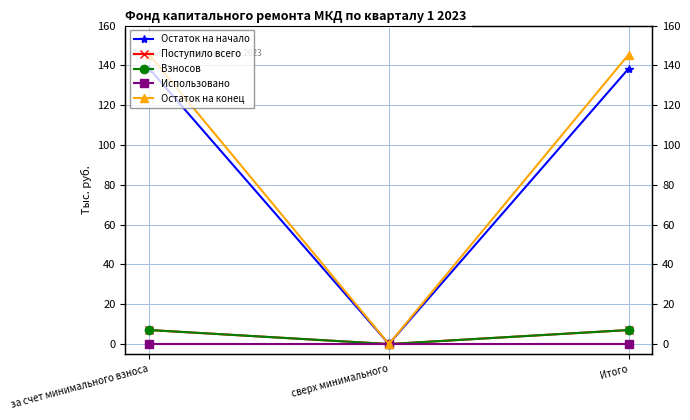

True or false: Поступило всего has a value of 7.0 at Итого.

True